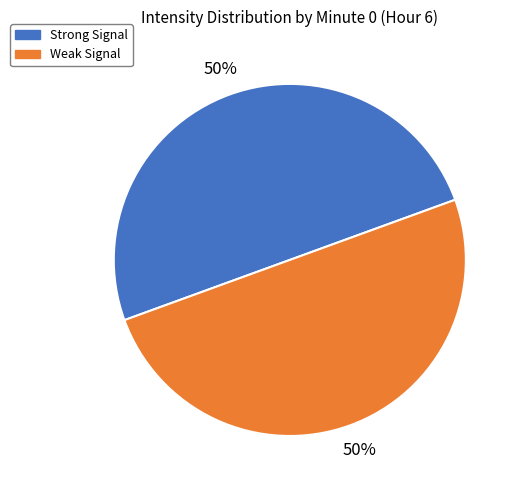

To the nearest percent, what is the average slice percentage?

50%